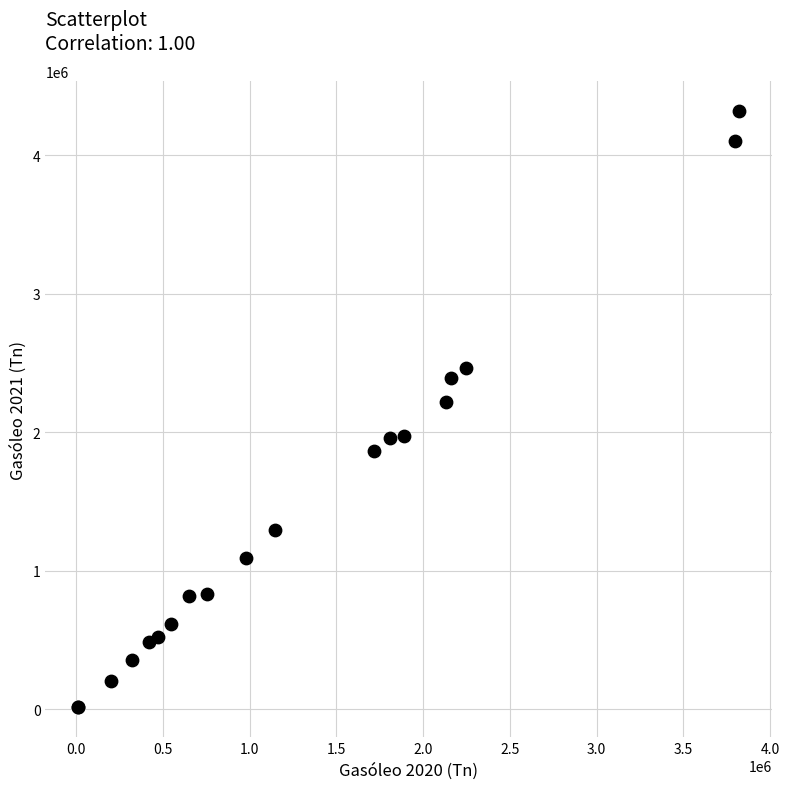

What Y value in the scatter plot is closest to 2165849?

2215520.3